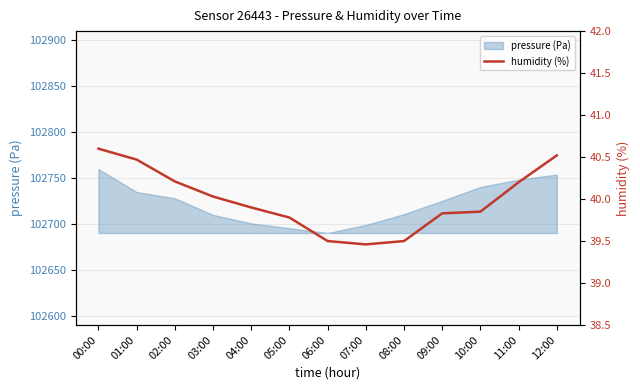

Approximately how many times larger is the value at 01:00 compared to 10:00?

1.0